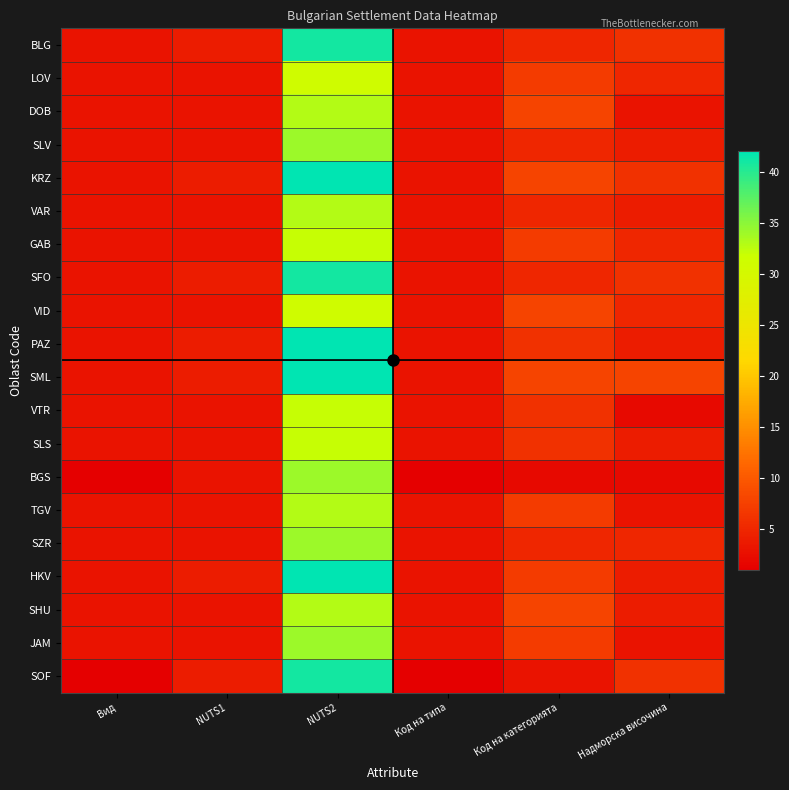

Reading right to left, extract all data points from this chart.

BLG: Надморска височина=6	Код на категорията=5	Код на типа=3	NUTS2=41	NUTS1=4	Вид=3
LOV: Надморска височина=5	Код на категорията=7	Код на типа=3	NUTS2=31	NUTS1=3	Вид=3
DOB: Надморска височина=3	Код на категорията=8	Код на типа=3	NUTS2=33	NUTS1=3	Вид=3
SLV: Надморска височина=4	Код на категорията=5	Код на типа=3	NUTS2=34	NUTS1=3	Вид=3
KRZ: Надморска височина=6	Код на категорията=8	Код на типа=3	NUTS2=42	NUTS1=4	Вид=3
VAR: Надморска височина=4	Код на категорията=5	Код на типа=3	NUTS2=33	NUTS1=3	Вид=3
GAB: Надморска височина=5	Код на категорията=7	Код на типа=3	NUTS2=32	NUTS1=3	Вид=3
SFO: Надморска височина=6	Код на категорията=5	Код на типа=3	NUTS2=41	NUTS1=4	Вид=3
VID: Надморска височина=5	Код на категорията=8	Код на типа=3	NUTS2=31	NUTS1=3	Вид=3
PAZ: Надморска височина=4	Код на категорията=6	Код на типа=3	NUTS2=42	NUTS1=4	Вид=3
SML: Надморска височина=8	Код на категорията=8	Код на типа=3	NUTS2=42	NUTS1=4	Вид=3
VTR: Надморска височина=2	Код на категорията=6	Код на типа=3	NUTS2=32	NUTS1=3	Вид=3
SLS: Надморска височина=4	Код на категорията=6	Код на типа=3	NUTS2=32	NUTS1=3	Вид=3
BGS: Надморска височина=2	Код на категорията=2	Код на типа=1	NUTS2=34	NUTS1=3	Вид=1
TGV: Надморска височина=3	Код на категорията=7	Код на типа=3	NUTS2=33	NUTS1=3	Вид=3
SZR: Надморска височина=5	Код на категорията=5	Код на типа=3	NUTS2=34	NUTS1=3	Вид=3
HKV: Надморска височина=4	Код на категорията=7	Код на типа=3	NUTS2=42	NUTS1=4	Вид=3
SHU: Надморска височина=4	Код на категорията=8	Код на типа=3	NUTS2=33	NUTS1=3	Вид=3
JAM: Надморска височина=3	Код на категорията=7	Код на типа=3	NUTS2=34	NUTS1=3	Вид=3
SOF: Надморска височина=6	Код на категорията=3	Код на типа=1	NUTS2=41	NUTS1=4	Вид=1